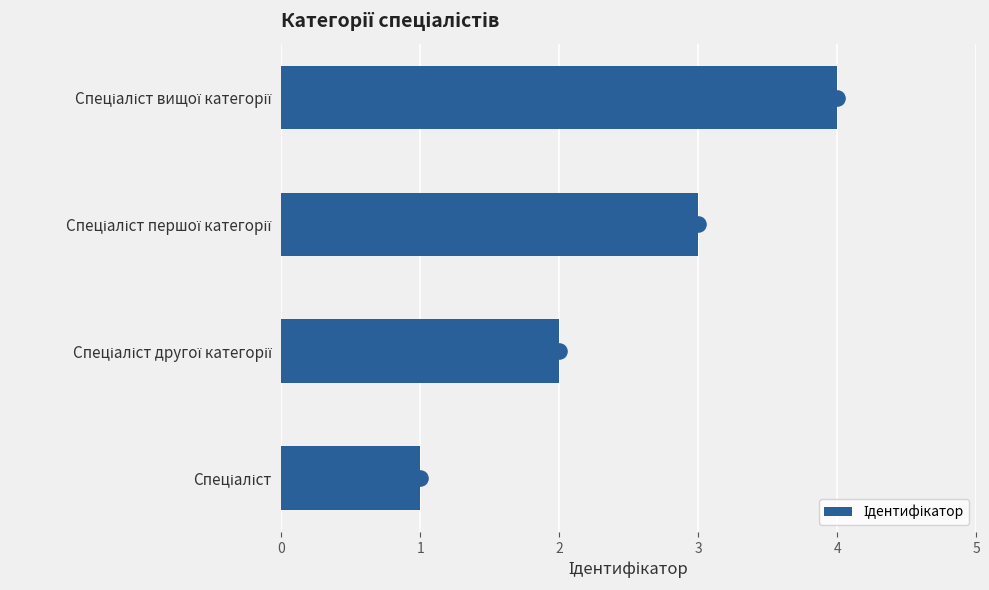

Approximately how many times larger is the value at Спеціаліст вищої категорії compared to Спеціаліст?

4.0